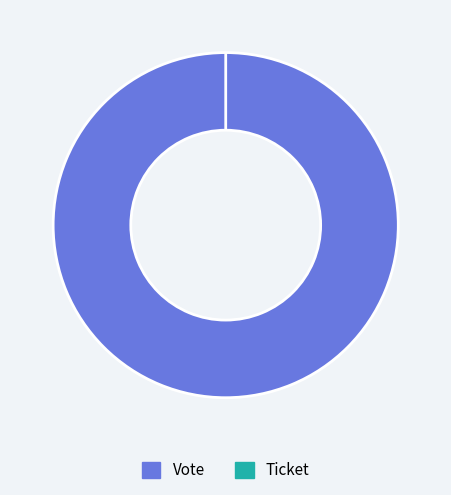

Is there a majority slice in this chart?

Yes